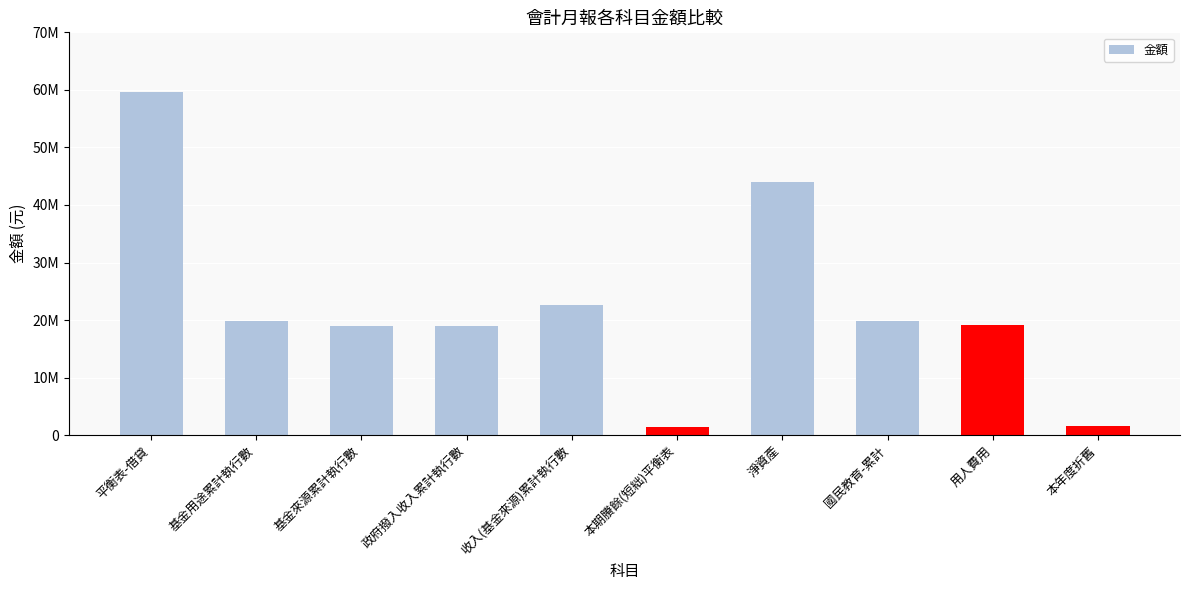

What is the approximate value at 收入(基金來源)累計執行數, to the nearest 50?

22628450